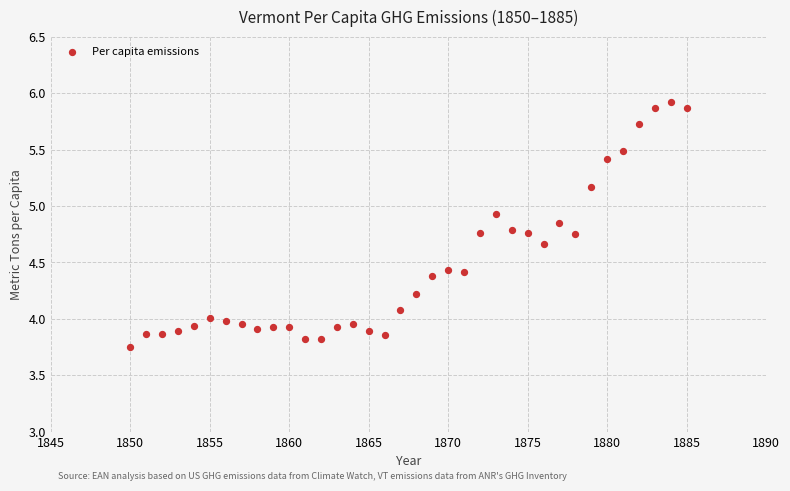

What is the range of X values (max minus min)?

35.0